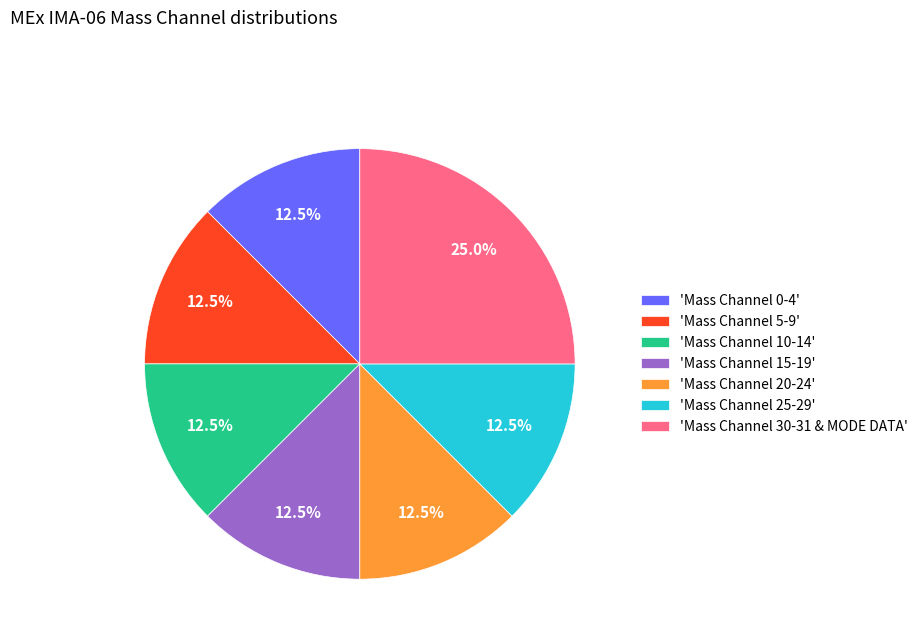

What is the ratio of the value at 'Mass Channel 0-4' to the value at 'Mass Channel 10-14'?

1.0